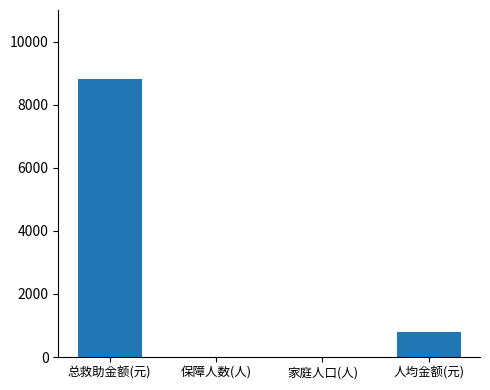

Is it true that the value at 人均金额(元) is 1297?

False